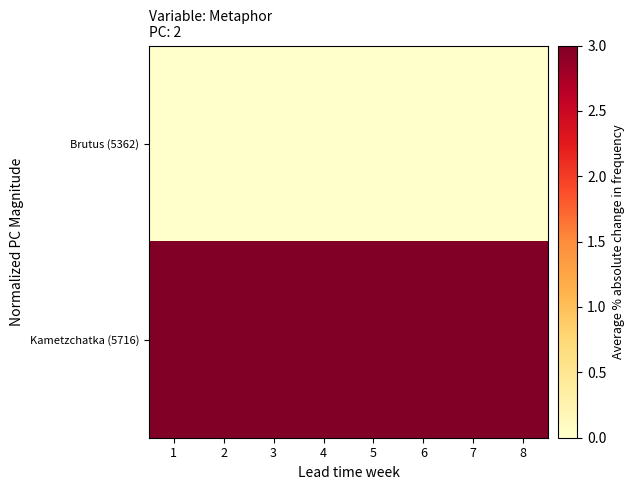

Rank the series at 7 from lowest to highest value.

Brutus (5362), Kametzchatka (5716)